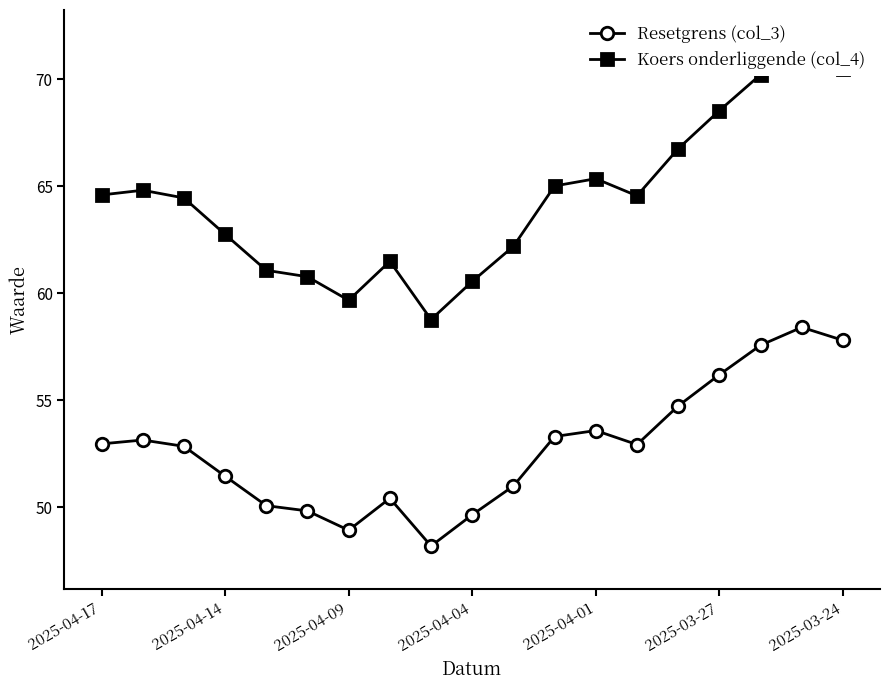

What is the lowest value of the Resetgrens (col_3) series?

48.2